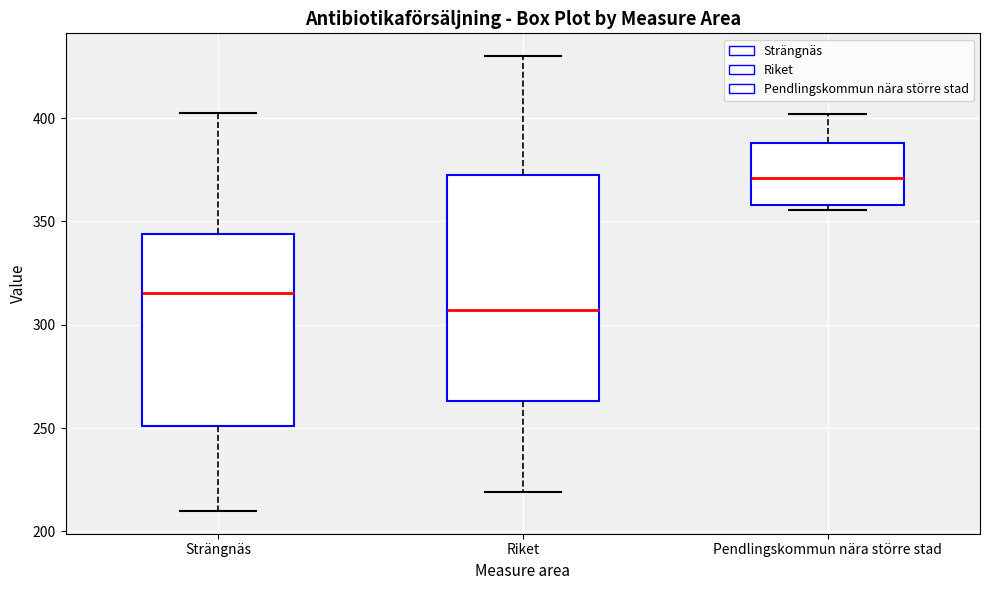

Which box has the highest median line?

Pendlingskommun nära större stad